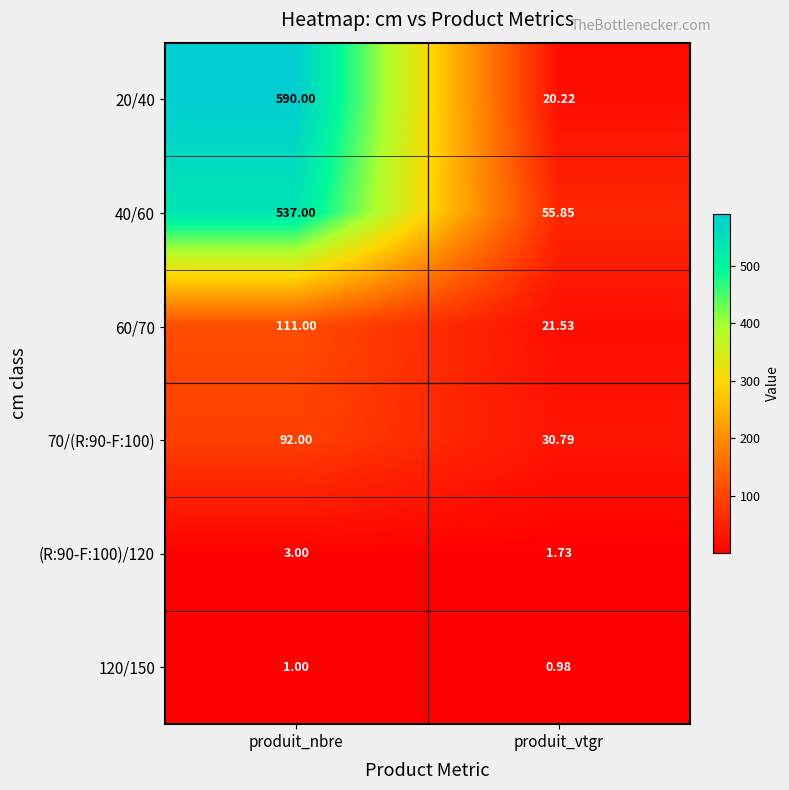

Between produit_nbre and produit_vtgr, which series saw the biggest shift?

20/40